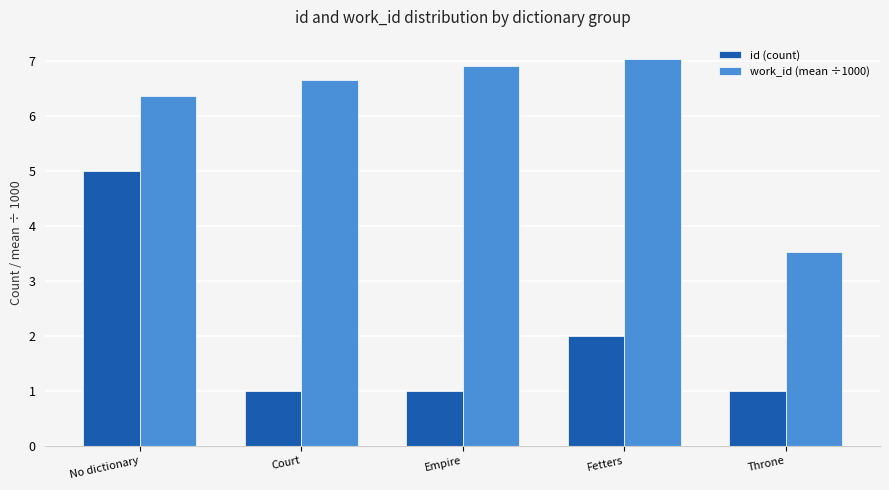

Are the bars grouped side by side (vs. stacked)?

Yes